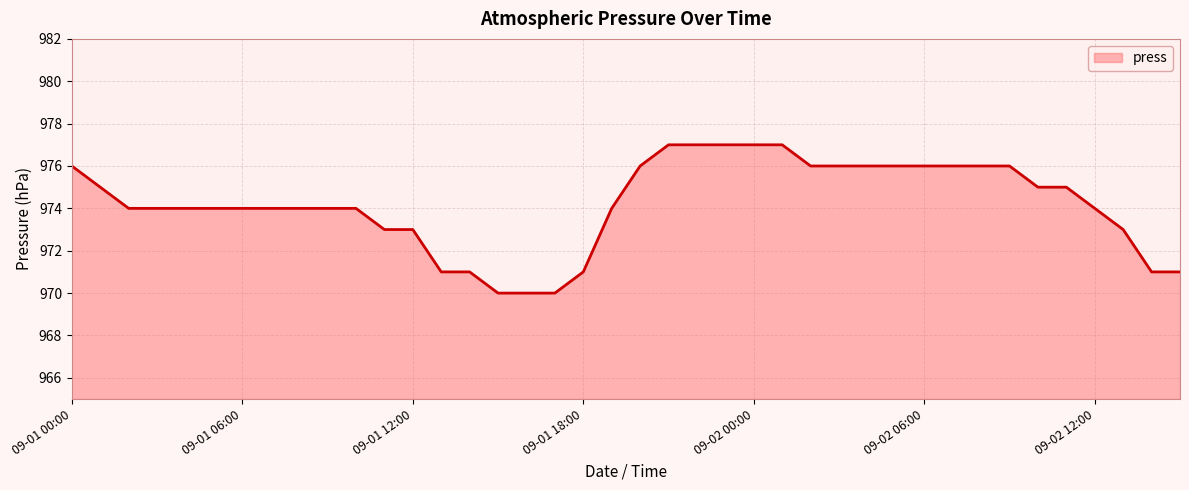

What is the greatest value displayed?

977